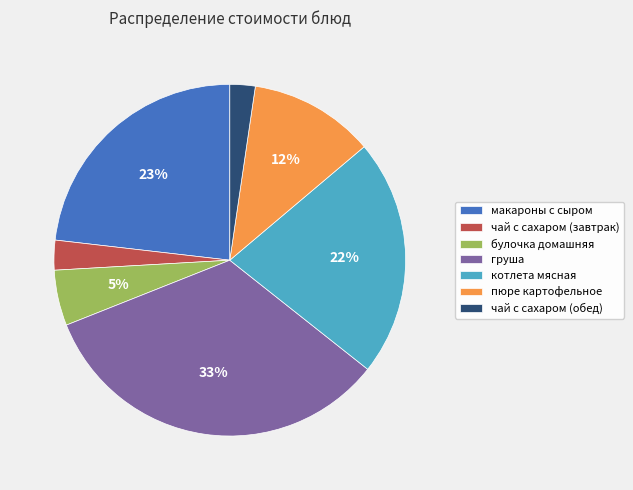

Count the number of slices in the pie.

7